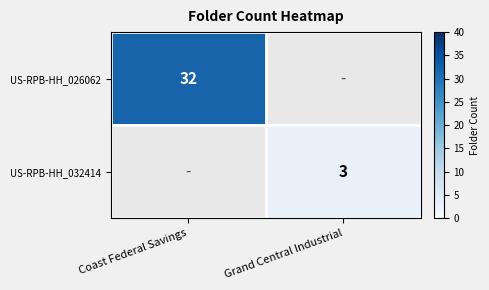

At how many categories does at least one series exceed 22?

1